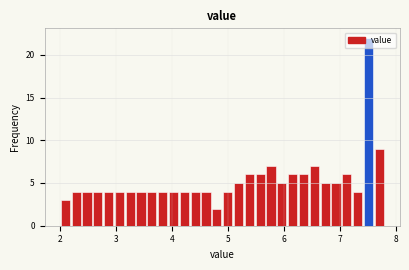

Around what value on the x-axis is the tallest bar? Give the approximate position of its centre, as read against the axis.

7.5